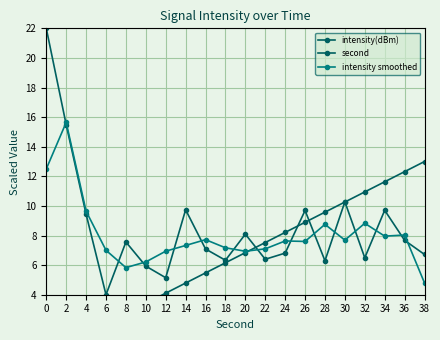

What is the value of the second point at the 13th from the left?

8.2